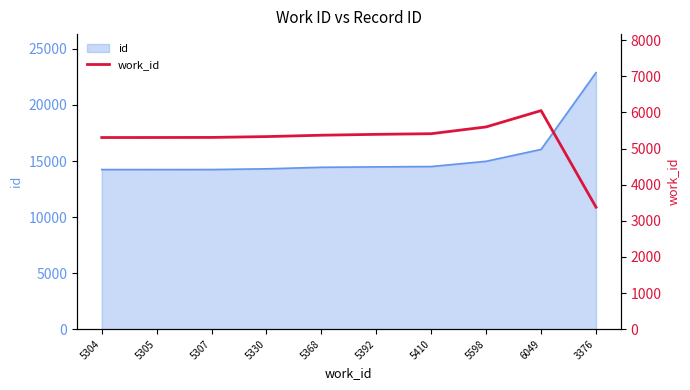

How many data points does each series have?

10